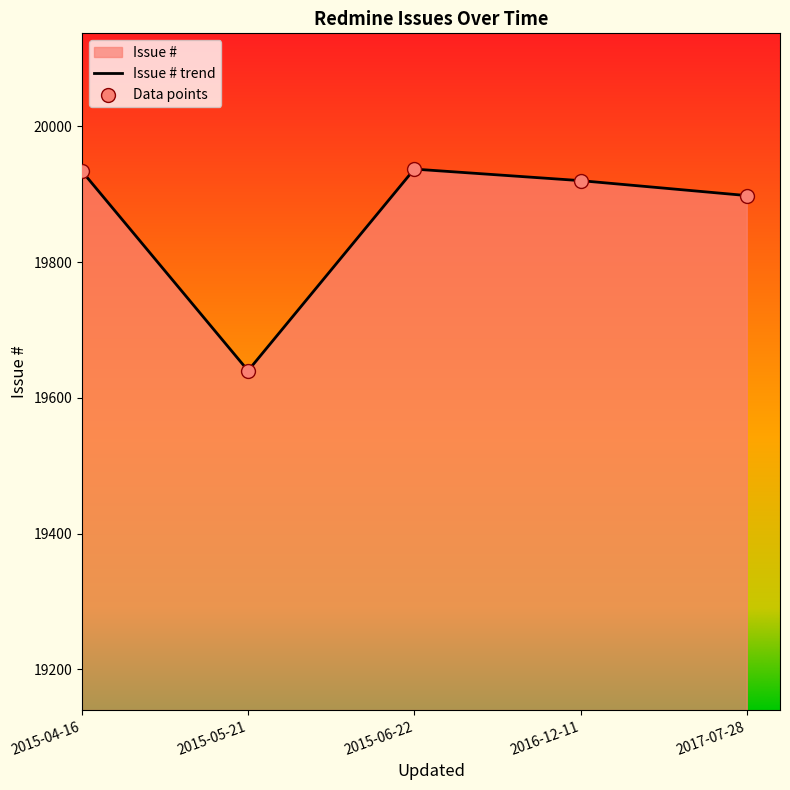

Which has a higher value, 2015-04-16 or 2016-12-11?

2015-04-16